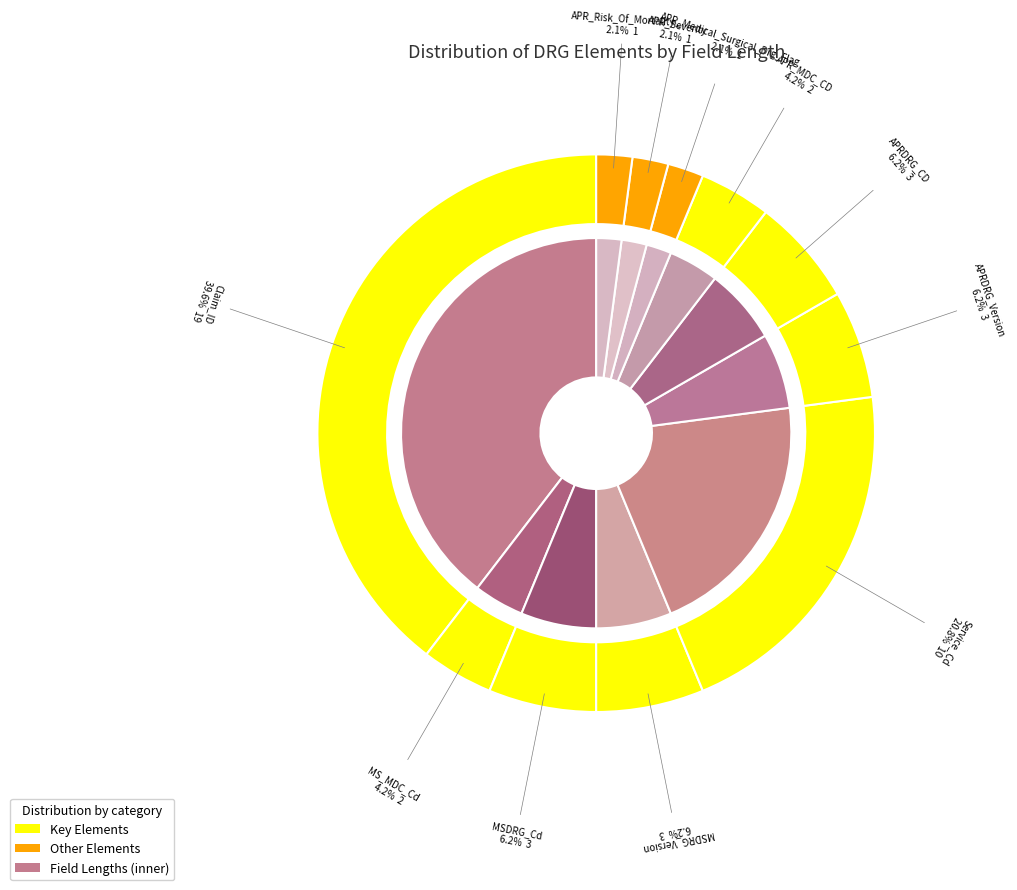

To the nearest percent, what is the average slice percentage?

9%